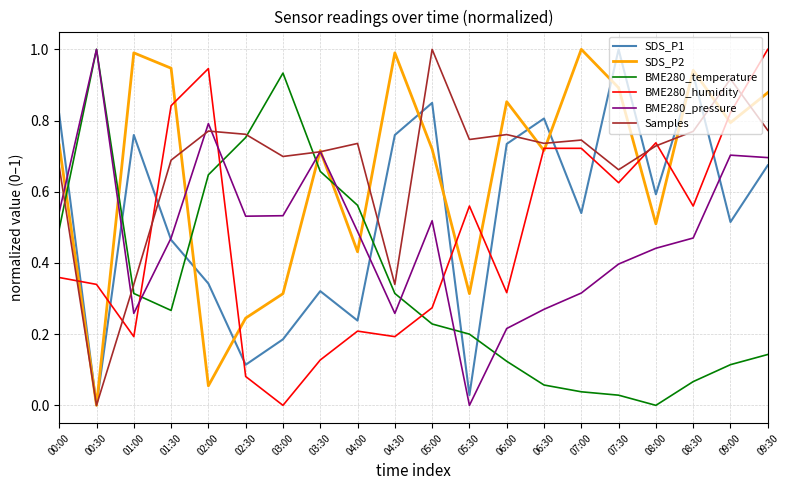

What are all the series names shown in the legend?

SDS_P1, SDS_P2, BME280_temperature, BME280_humidity, BME280_pressure, Samples